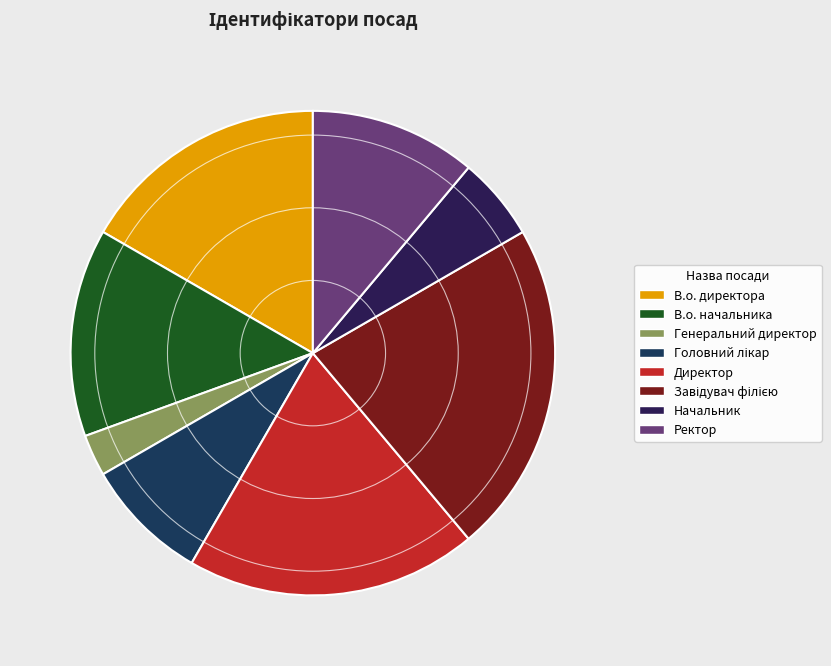

Do Завідувач філією and В.о. директора together represent more than half of the pie?

No